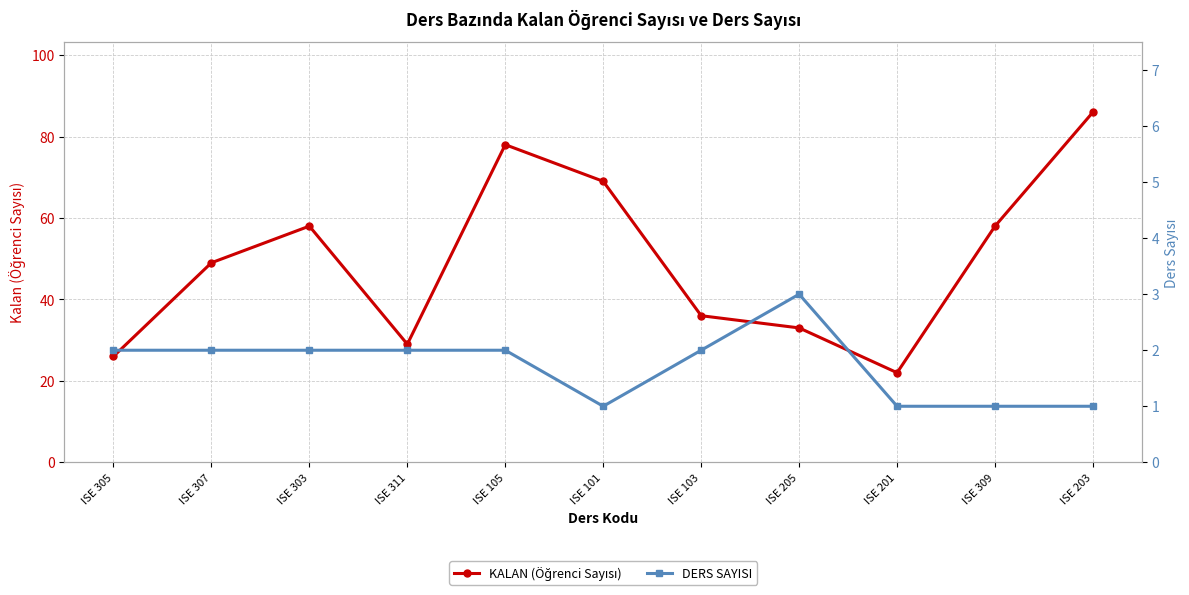

List the labels in order of DERS SAYISI value, smallest first.

ISE 101, ISE 201, ISE 309, ISE 203, ISE 305, ISE 307, ISE 303, ISE 311, ISE 105, ISE 103, ISE 205